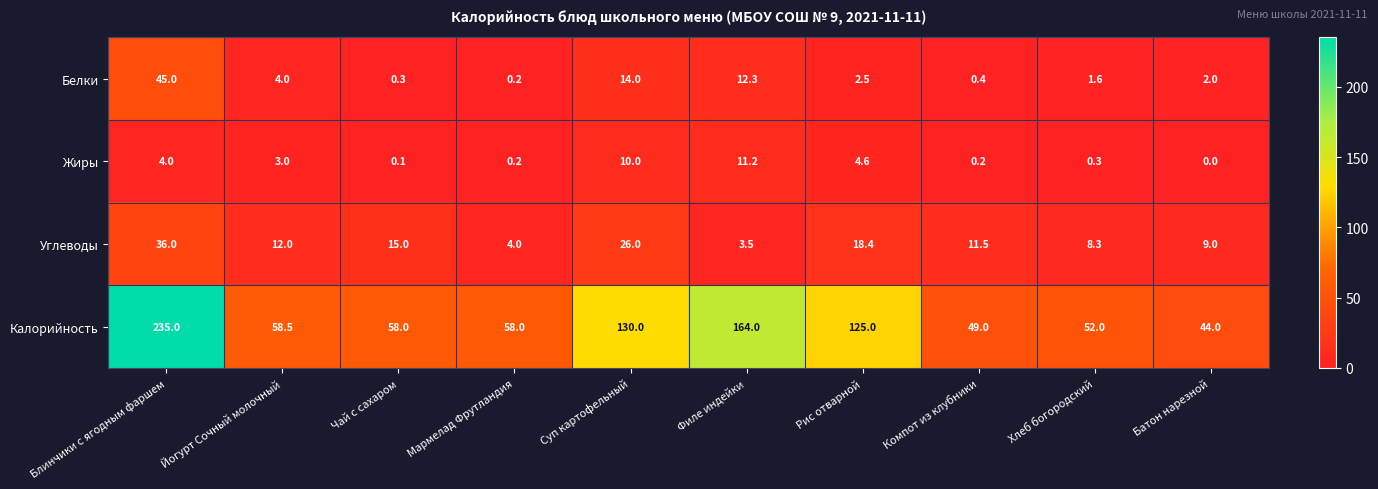

Between Мармелад Фрутландия and Хлеб богородский, which series saw the biggest shift?

Калорийность